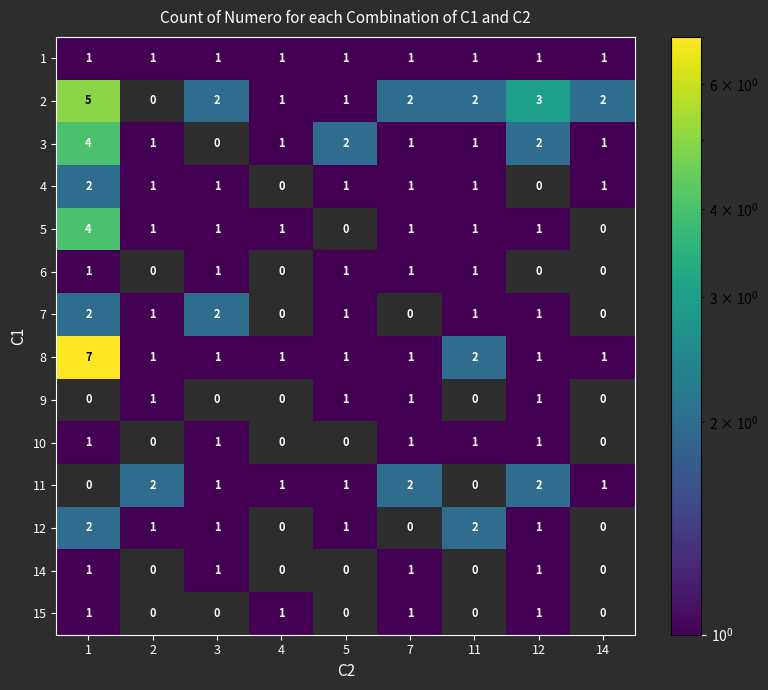

What is the difference between the maximum and minimum values in the 8 series?

6